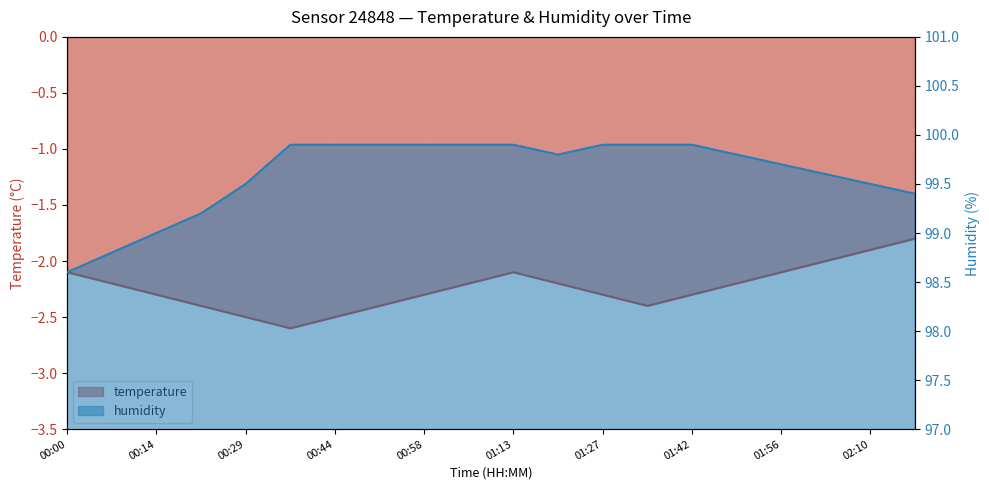

List the series in order of their overall mean, highest first.

humidity, temperature